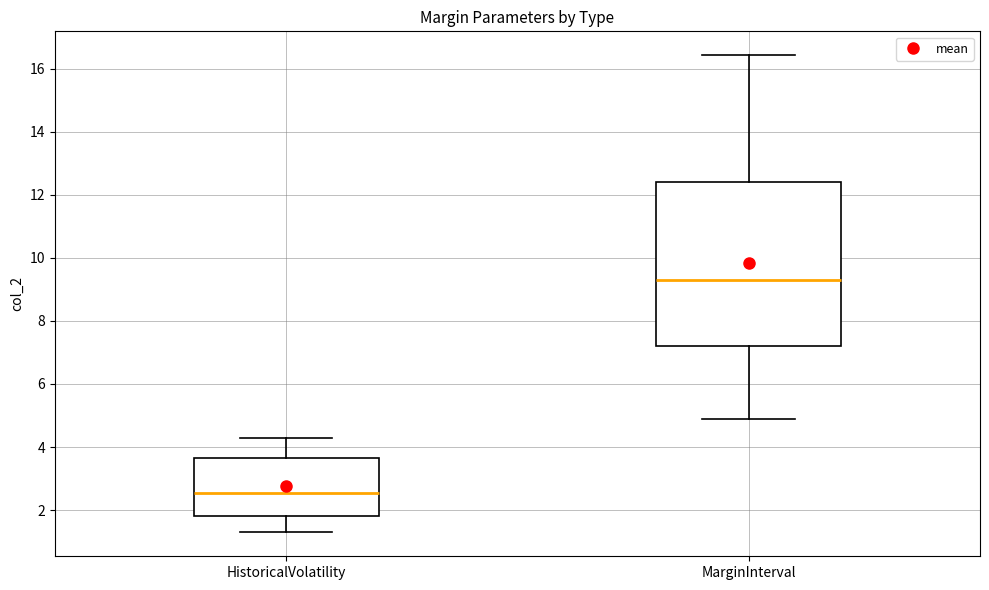

Reading left to right, read every box against the y-axis: the position of its median line, the range the box covers, and the ends of its whiskers. The values are not printed on the chart, so give them approximately, as read against the axis.

HistoricalVolatility: median 2.6, box 1.8 to 3.6, whiskers 1.2 to 4.2
MarginInterval: median 9.2, box 7.2 to 12.4, whiskers 4.8 to 16.4